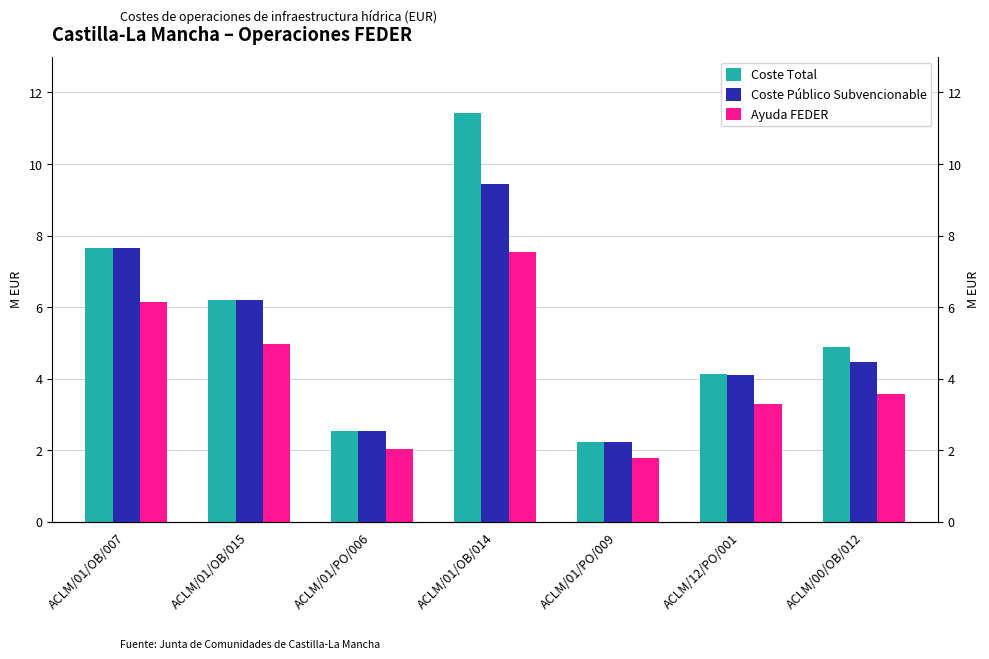

What is the label of the 2nd bar from the left?

ACLM/01/OB/015